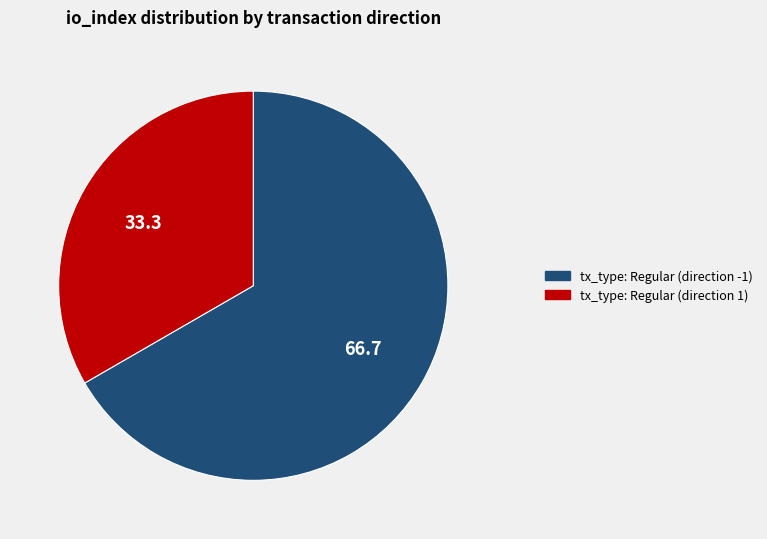

Combined, do tx_type: Regular (direction -1) and tx_type: Regular (direction 1) account for over 50%?

Yes